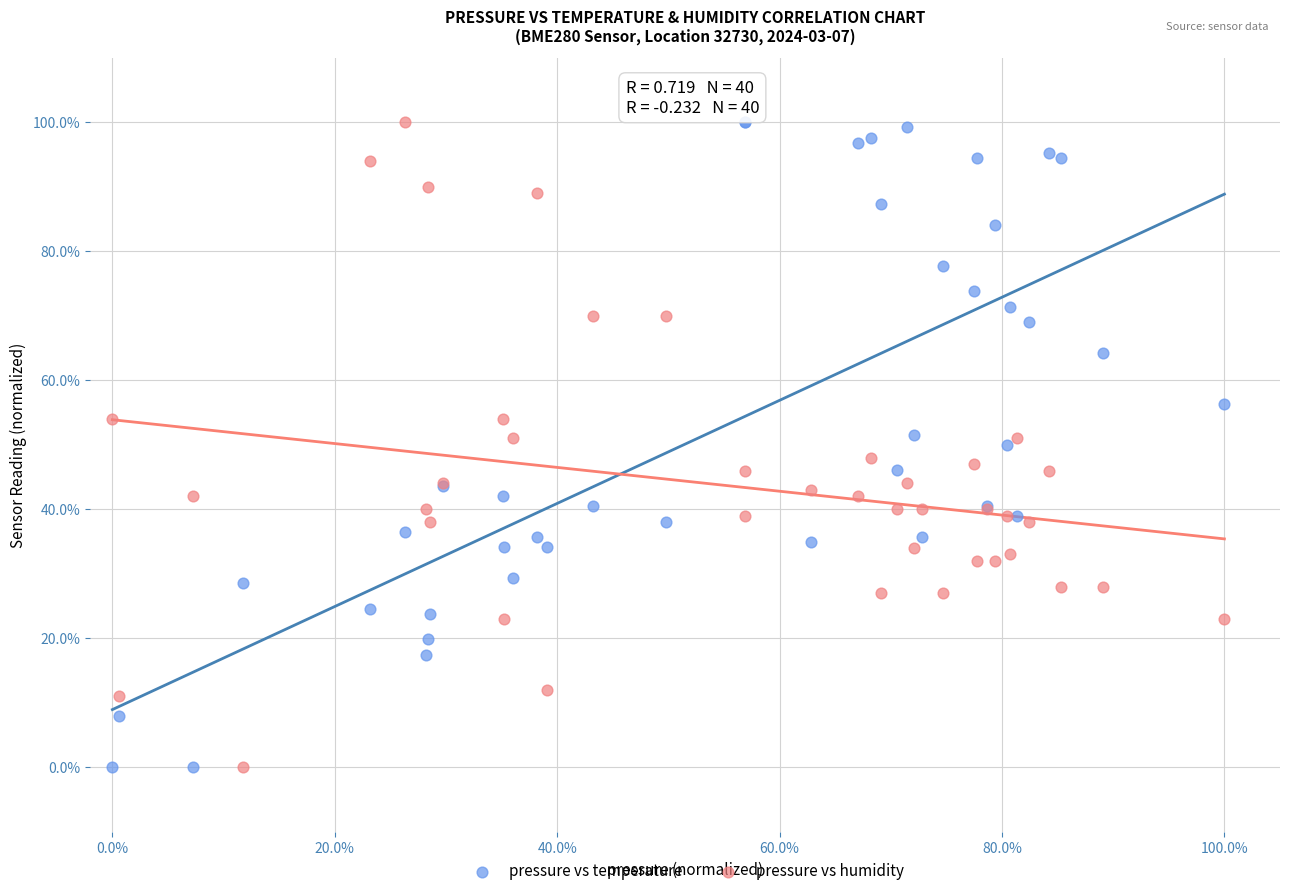

What are all the series names shown in the legend?

pressure vs temperature, pressure vs humidity